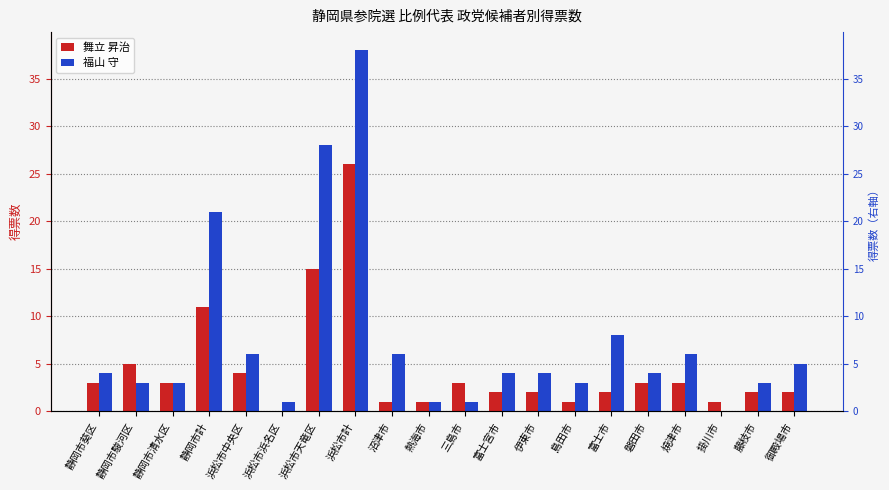

True or false: 舞立 昇治 has a value of 1 at 藤枝市.

False